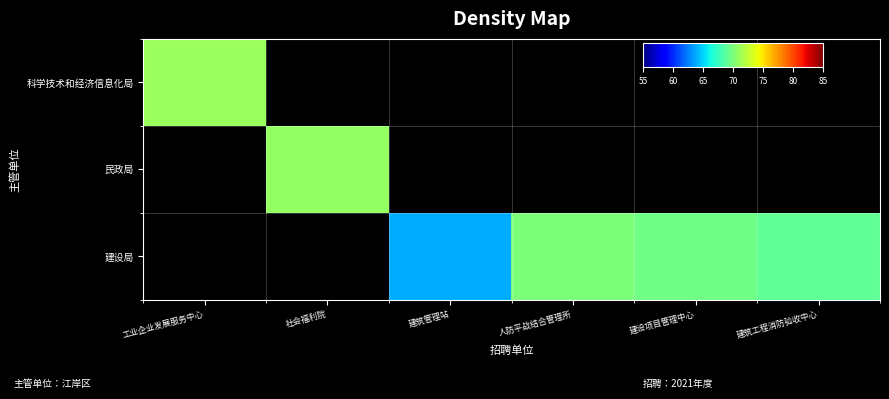

Which category has the highest value in the 科学技术和经济信息化局 series?

工业企业发展服务中心